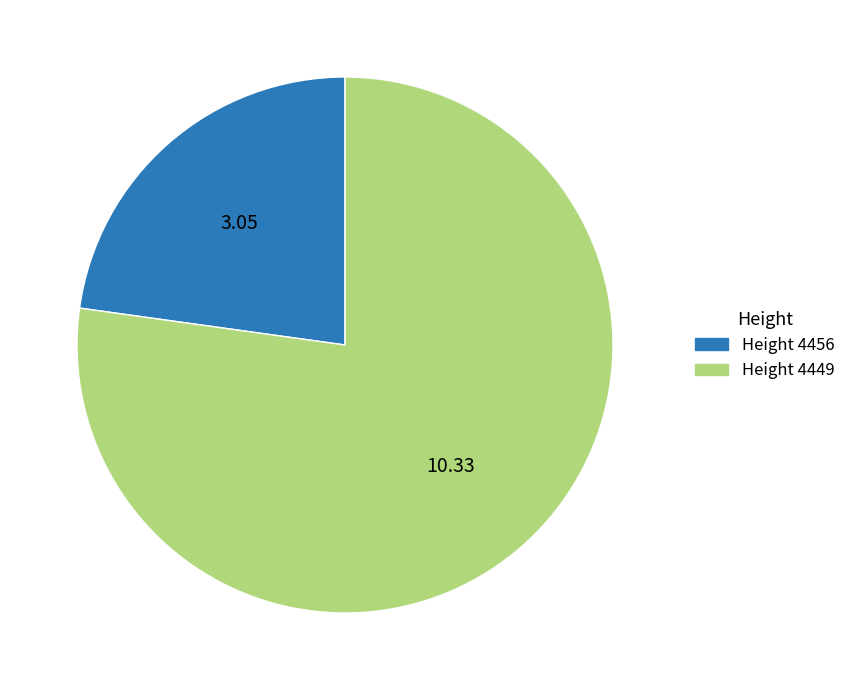

Is there any slice that represents more than half of the pie?

Yes